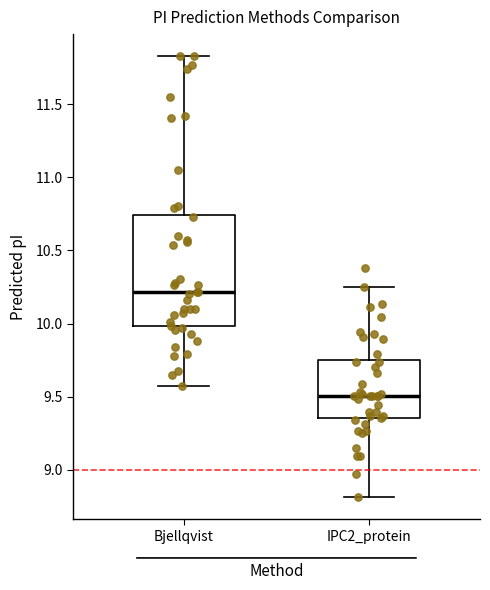

Where does the lower whisker of the box for IPC2_protein end on the y-axis? The values are not printed on the chart, so give them approximately, as read against the axis.

8.80